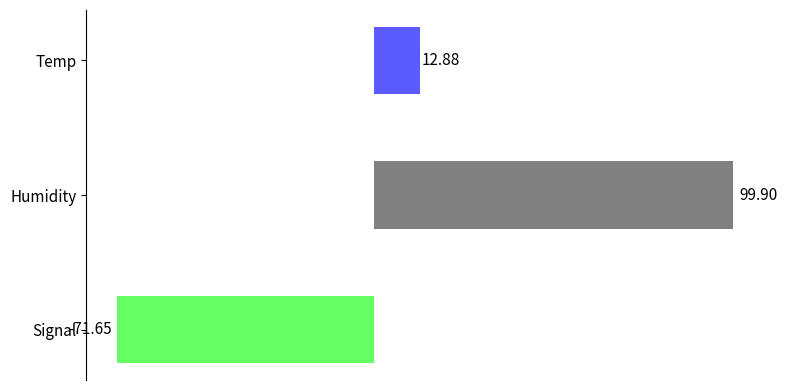

Where is the data nearest to the value 14?

Temp